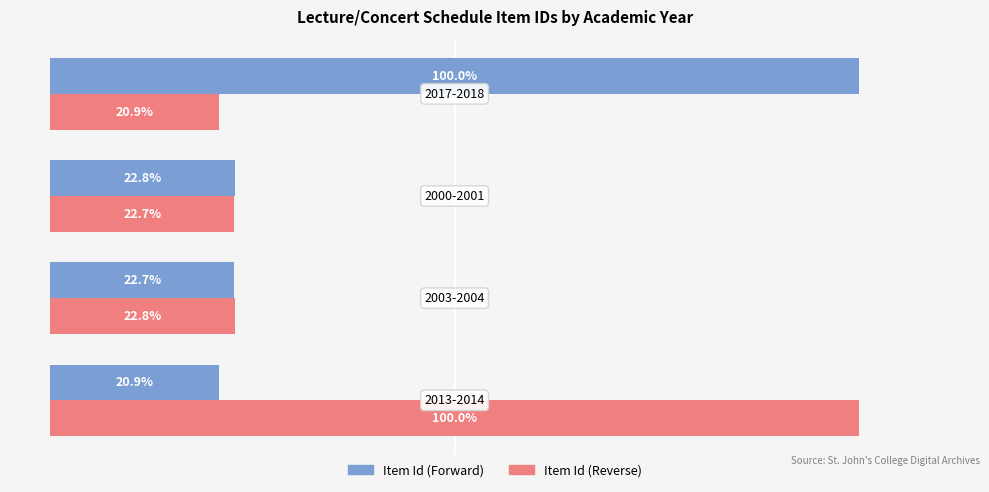

What are all the series names shown in the legend?

Item Id (Forward), Item Id (Reverse)